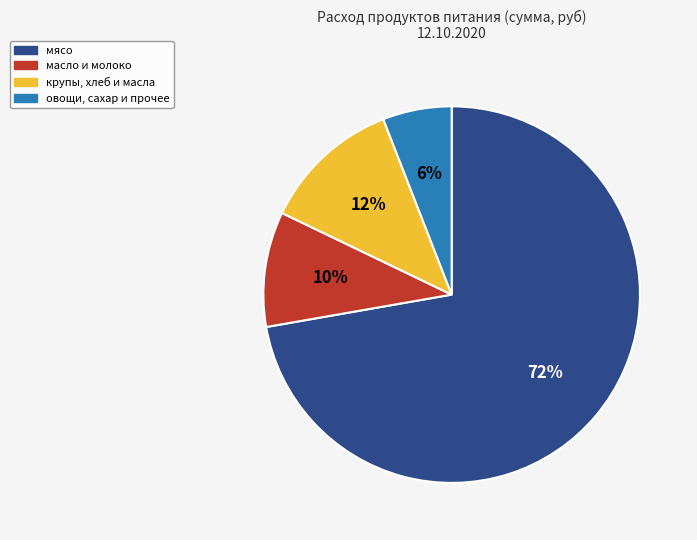

Combined, do крупы, хлеб и масла and мясо account for over 50%?

Yes